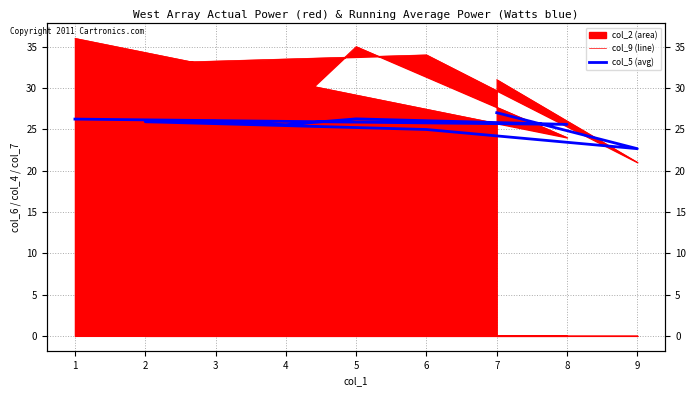

What is the difference between the highest and lowest values at 1?

9.8